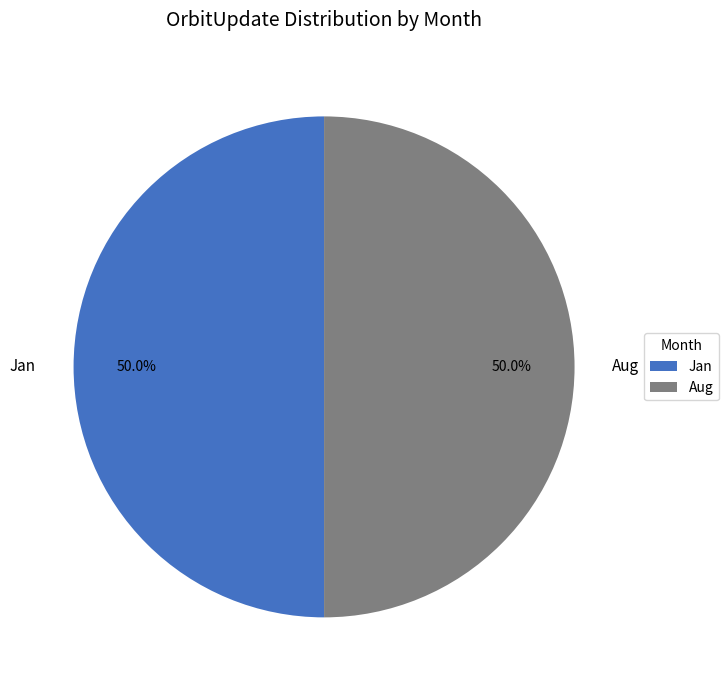

Approximately how many times larger is the value at Aug compared to Jan?

1.0